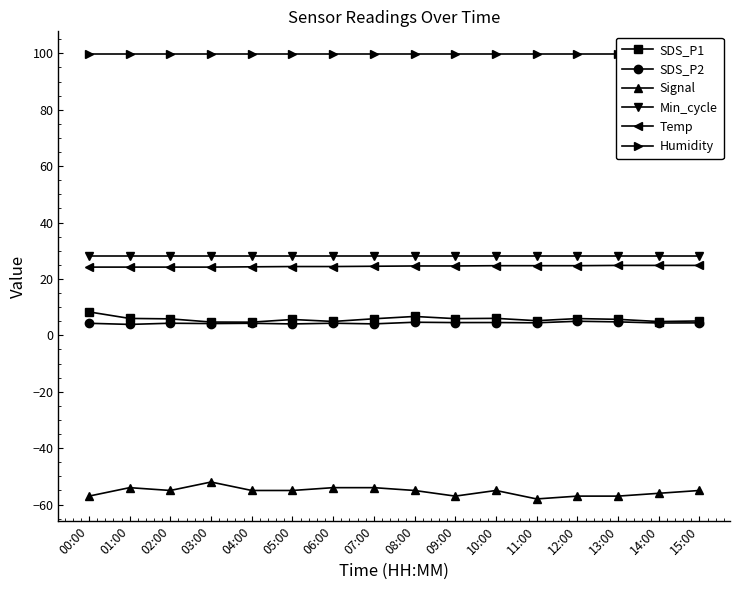

At which category does Signal reach its first local peak?

01:00